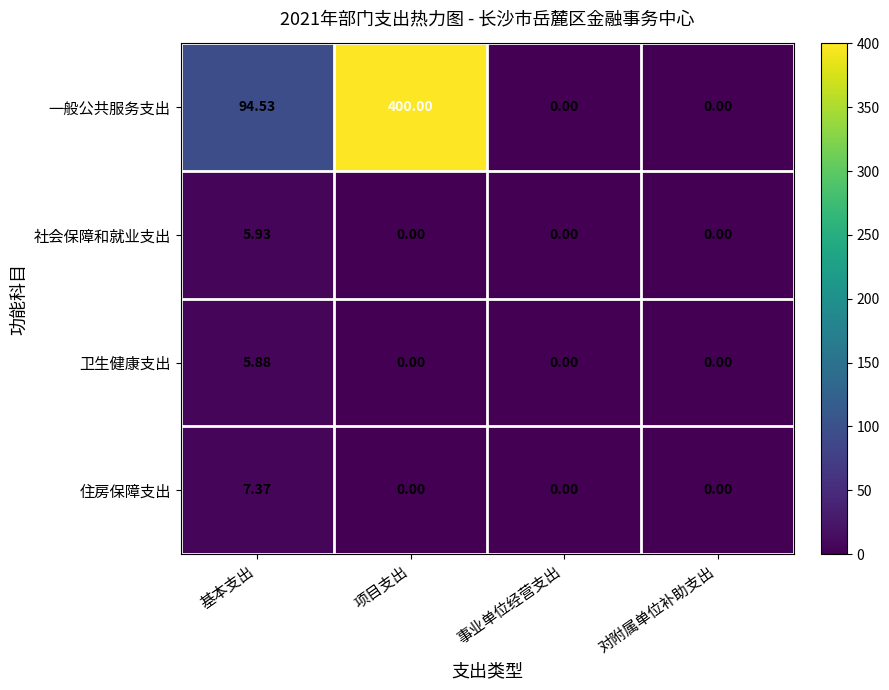

Which series has the largest total across all categories?

一般公共服务支出